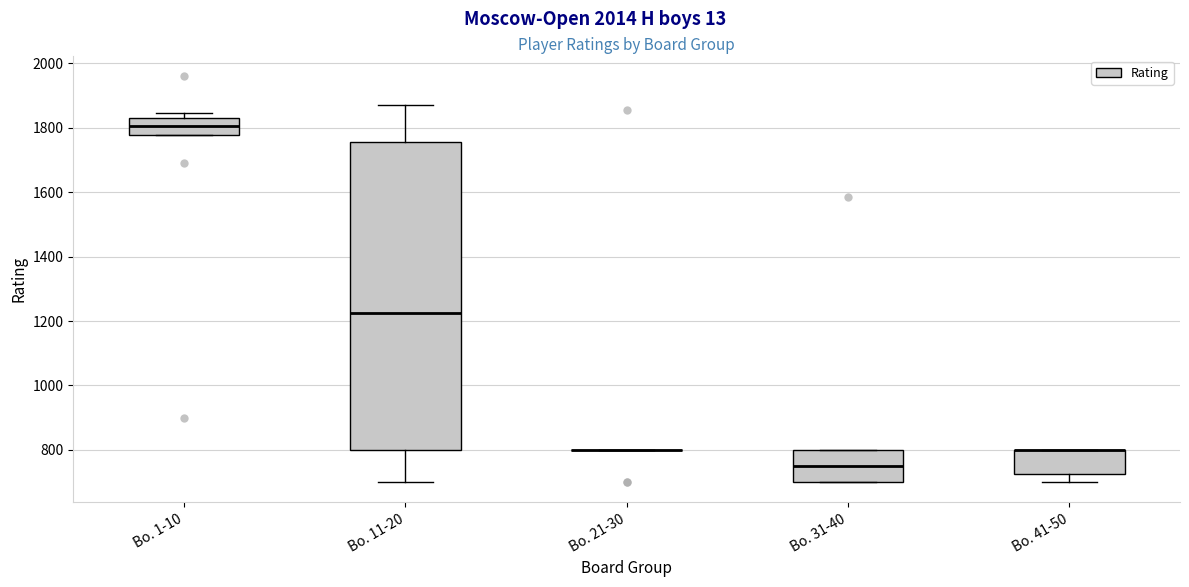

Reading left to right, read every box against the y-axis: the position of its median line, the range the box covers, and the ends of its whiskers. The values are not printed on the chart, so give them approximately, as read against the axis.

Bo. 1-10: median 1800, box 1780 to 1840, whiskers 1780 to 1840 (just above the box's upper edge)
Bo. 11-20: median 1220, box 800 to 1760, whiskers 700 to 1880
Bo. 21-30: box collapsed to a line at 800, whiskers 800 to 800
Bo. 31-40: median 760, box 700 to 800, whiskers 700 to 800
Bo. 41-50: median 800 (drawn on the box's upper edge), box 720 to 800, whiskers 700 to 800